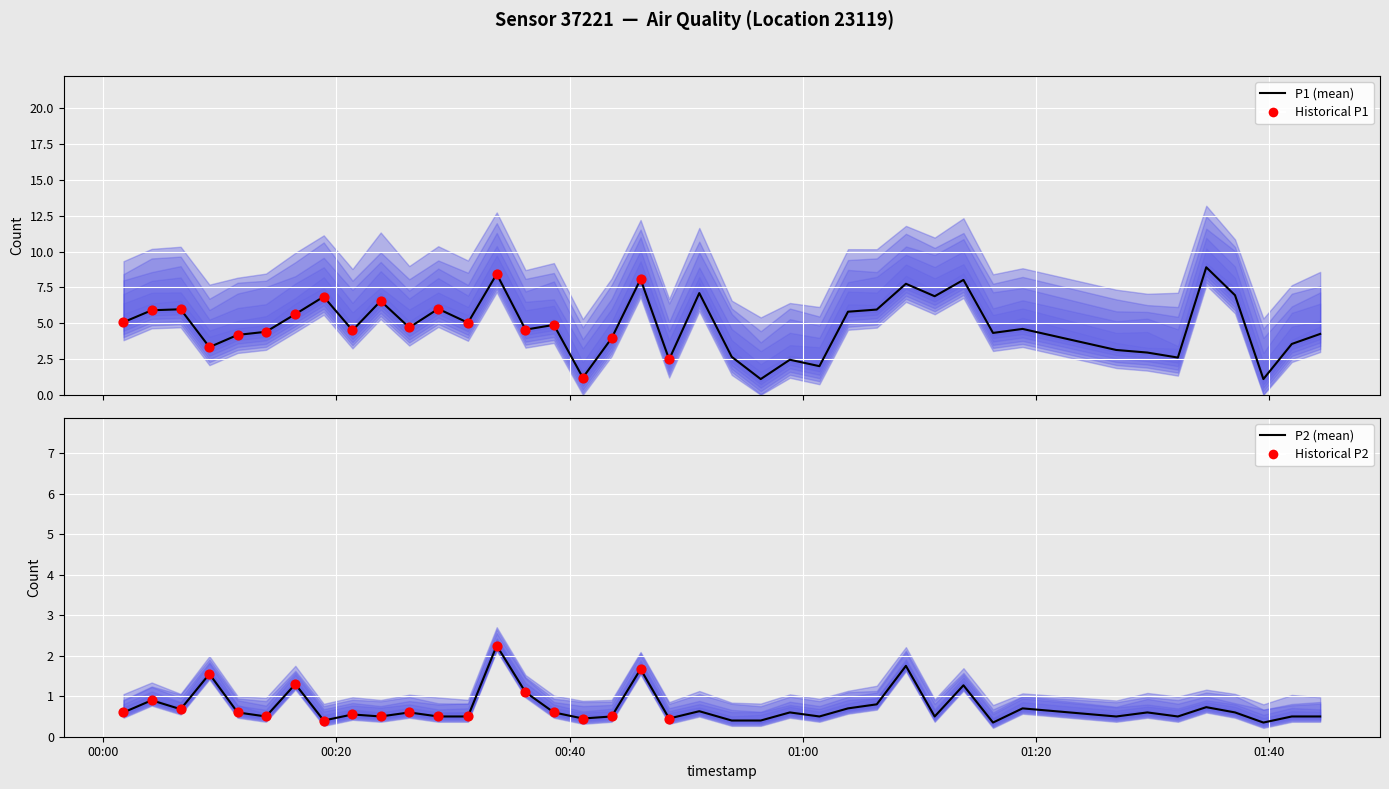

What are all the series names shown in the legend?

P1, P2